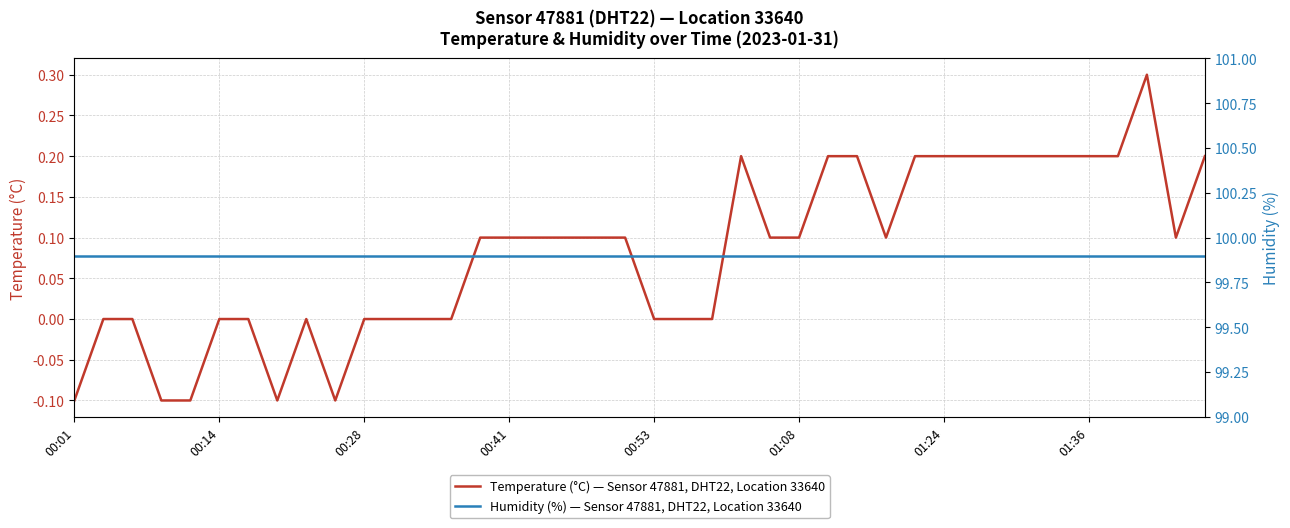

Which series has the largest total across all categories?

Humidity (%) — Sensor 47881, DHT22, Location 33640